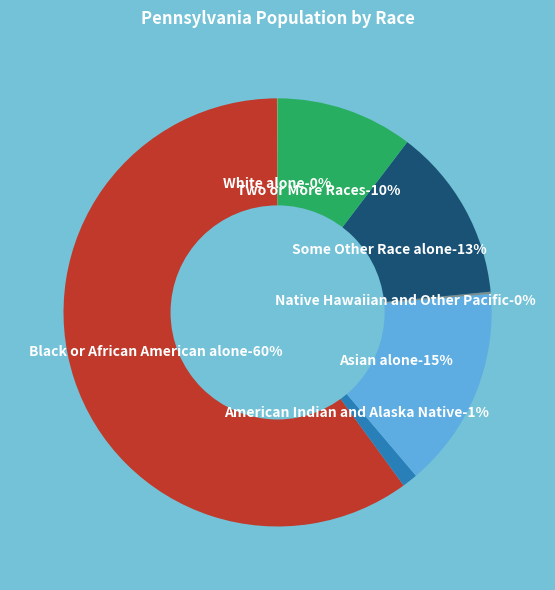

Is there a majority slice in this chart?

Yes